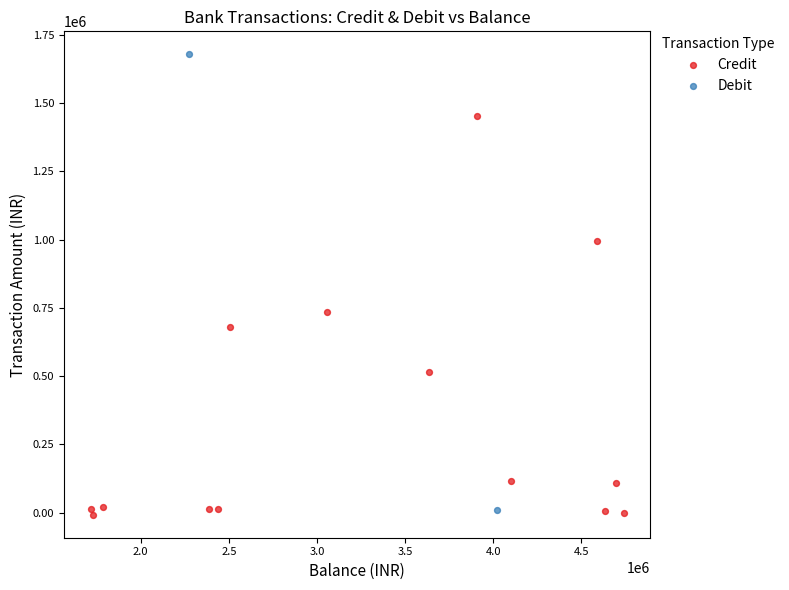

What are all the series names shown in the legend?

Credit, Debit